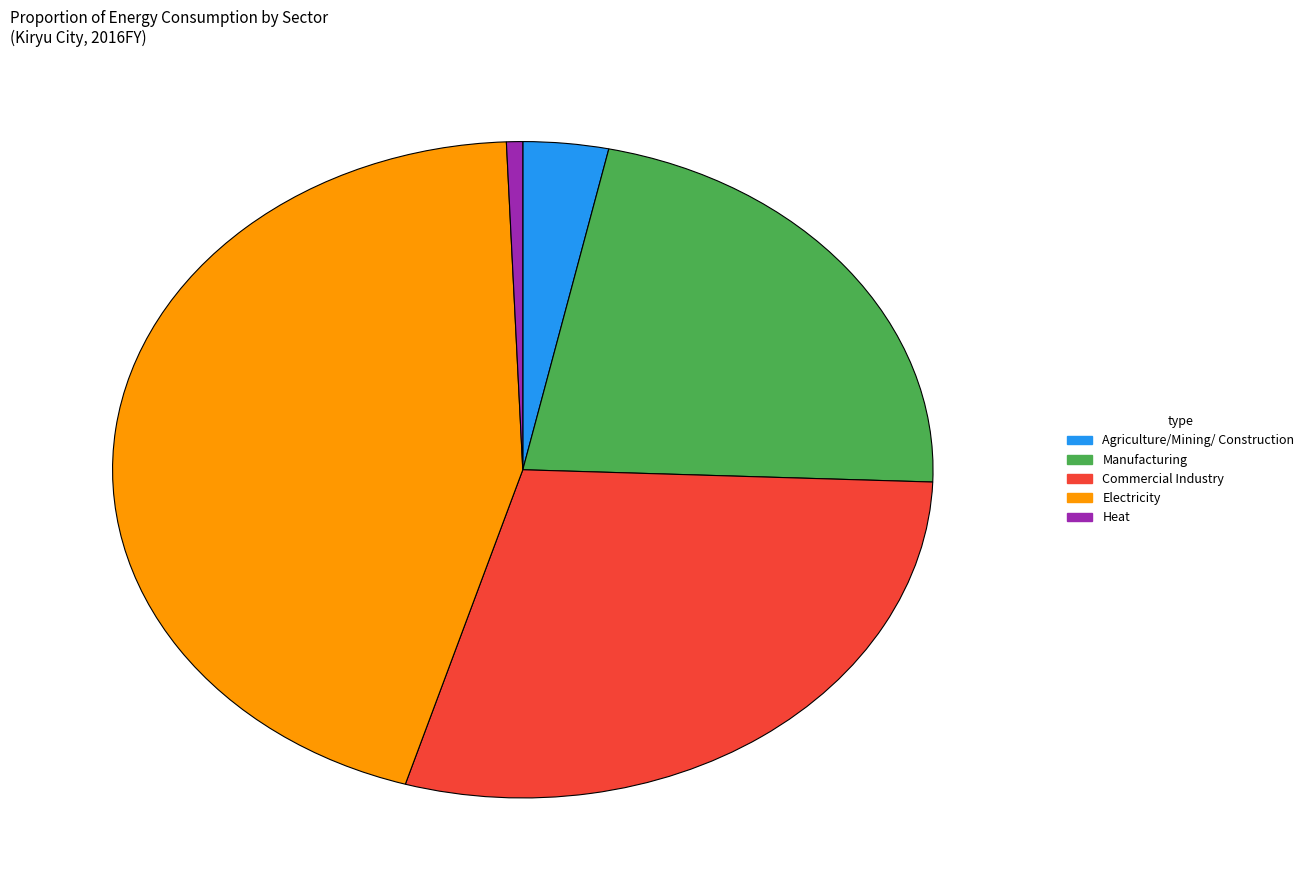

Which slice is the largest?

Electricity